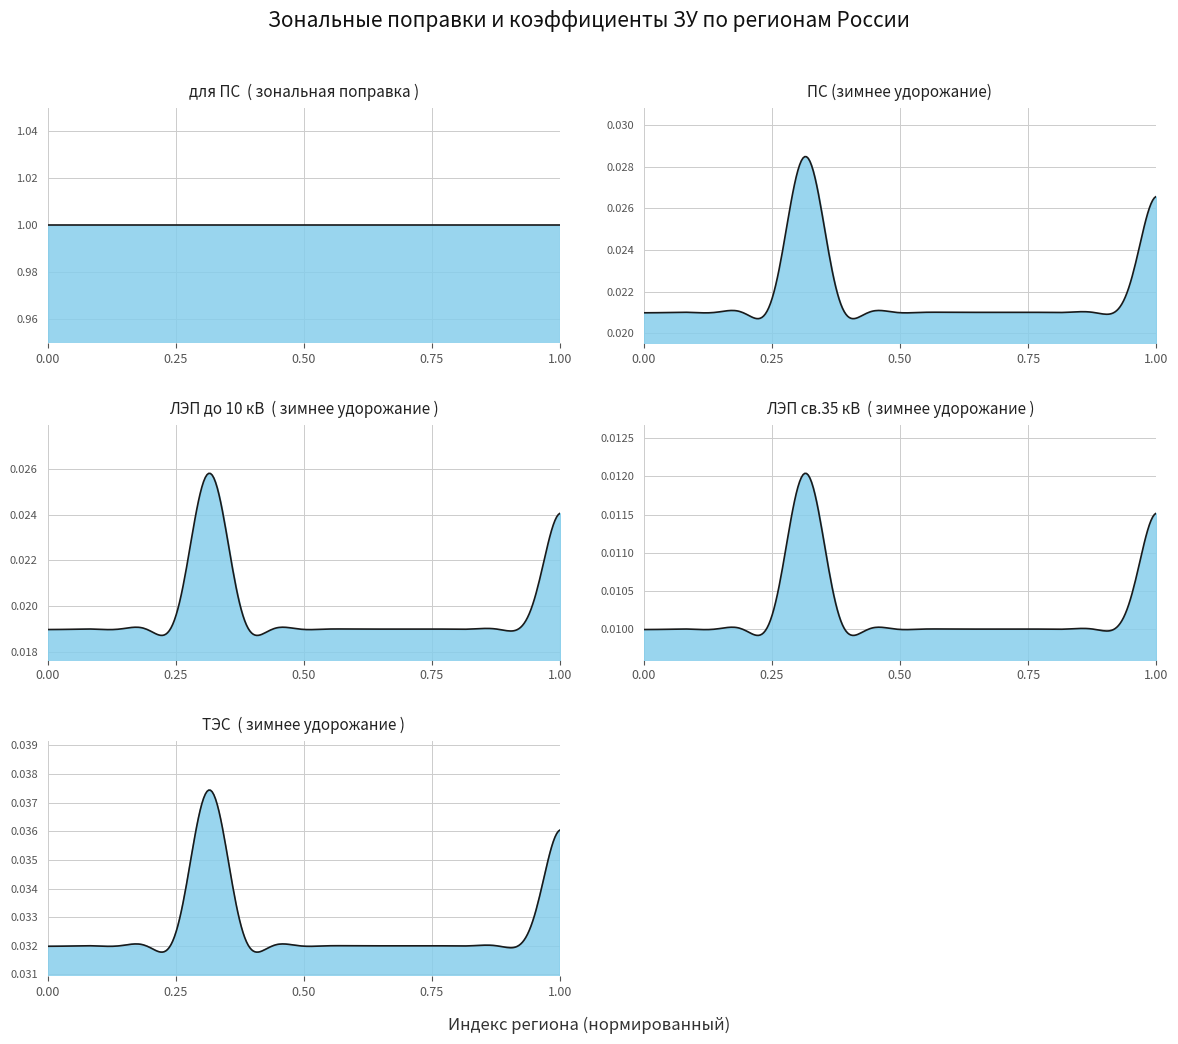

The value of для ПС at 9 is 0.6. True or false?

False